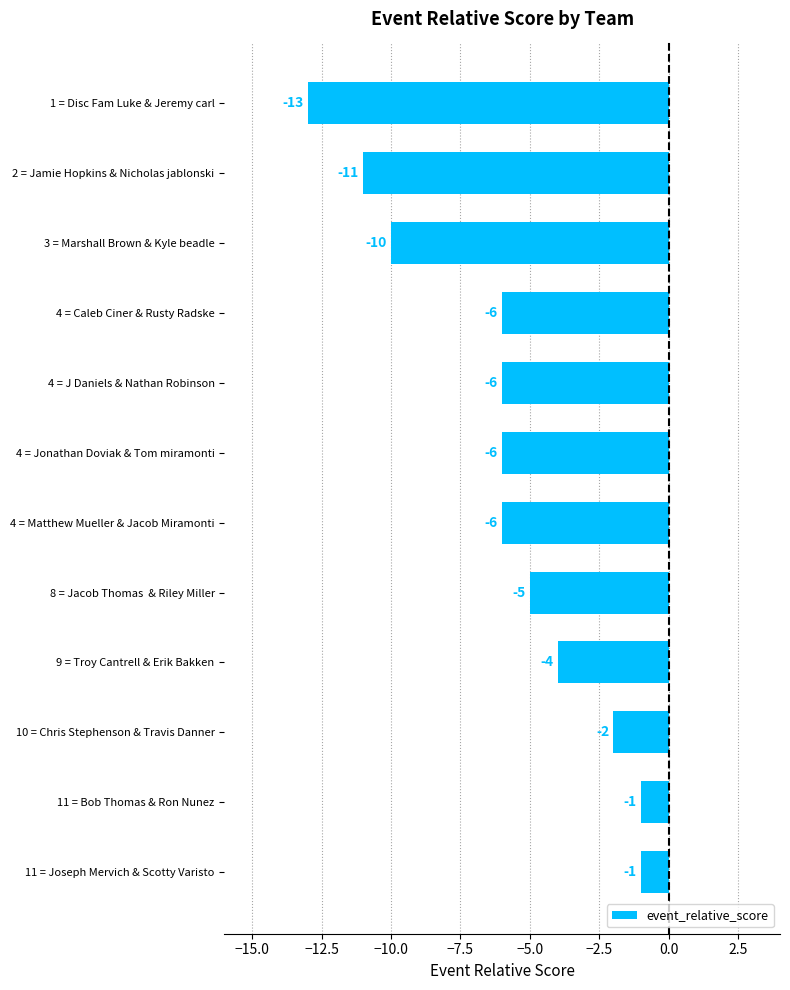

Count the number of values greater than -6.

5